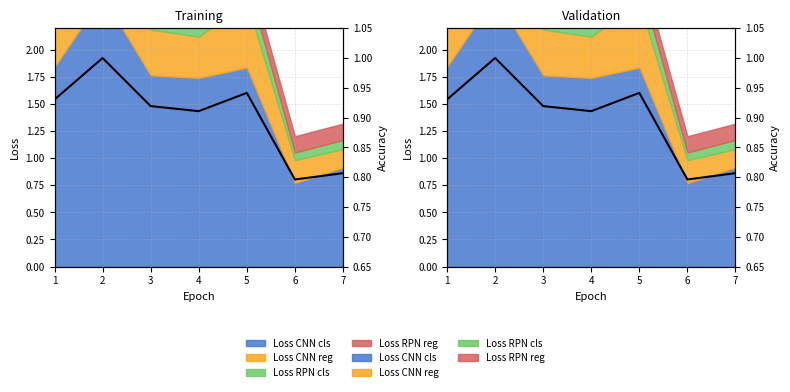

Where is the first local maximum?

2